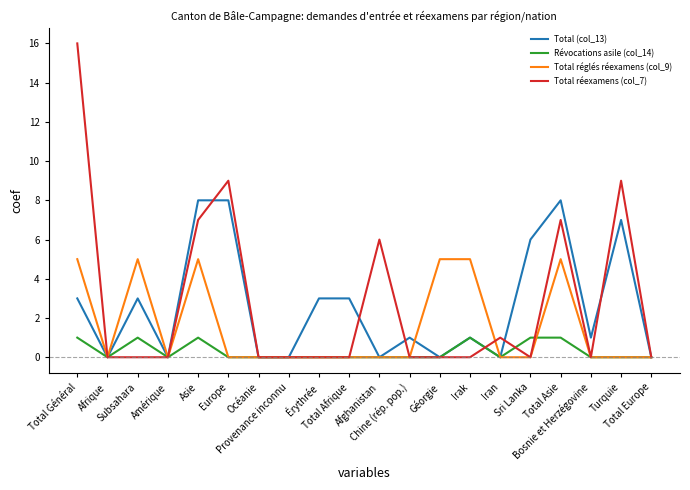

How many lines are shown in the chart?

4